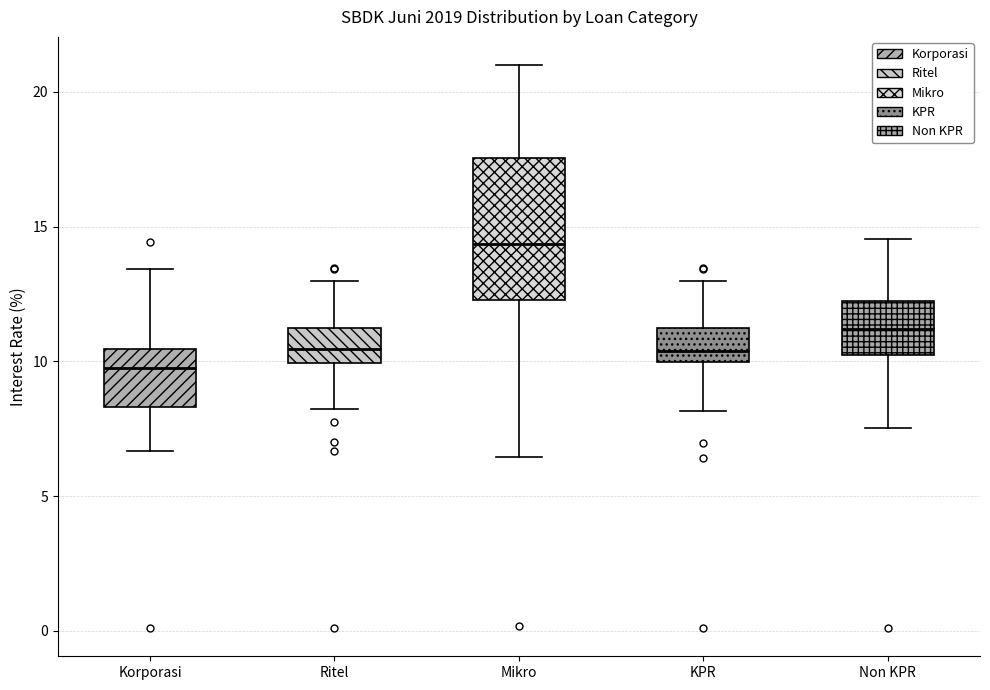

Reading left to right, transcribe this box plot: for each box, give where its median line is, the range the box spans, and where its two whiskers end, as read against the y-axis. The values are not printed on the chart, so give them approximately, as read against the axis.

Korporasi: median 10.0, box 8.5 to 10.5, whiskers 6.5 to 13.5
Ritel: median 10.5, box 10.0 to 11.5, whiskers 8.0 to 13.0
Mikro: median 14.5, box 12.5 to 17.5, whiskers 6.5 to 21.0
KPR: median 10.5, box 10.0 to 11.0, whiskers 8.0 to 13.0
Non KPR: median 11.0, box 10.0 to 12.5, whiskers 7.5 to 14.5